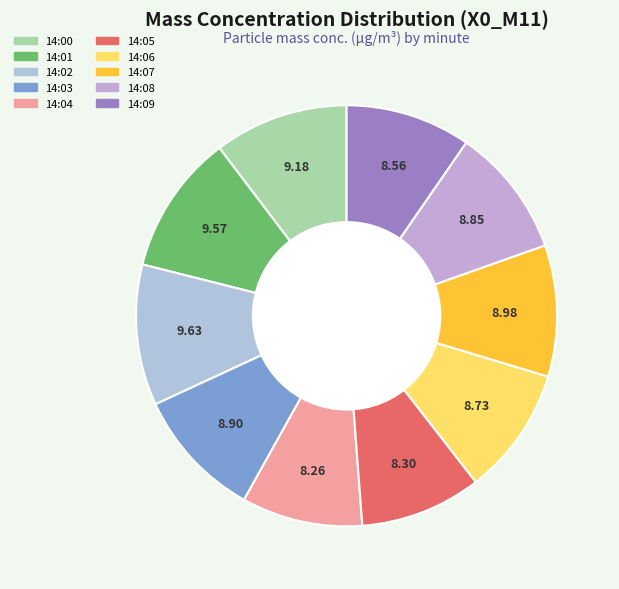

What is the smallest slice in the pie chart?

14:04